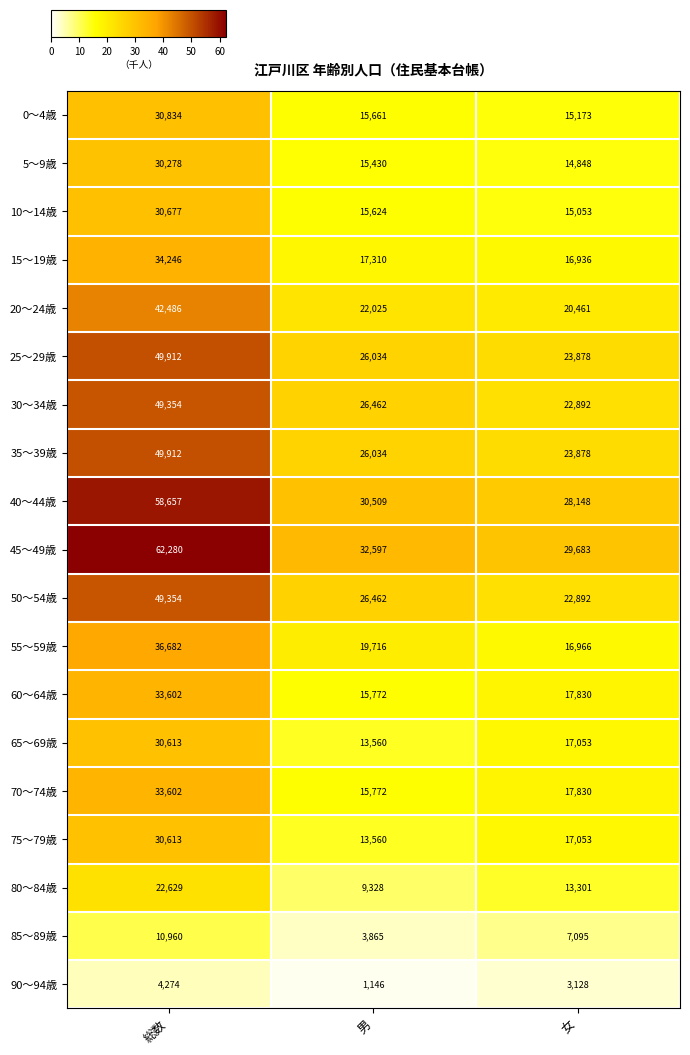

What is the sum of the 0～4歳 values at 総数 and 女?

46007